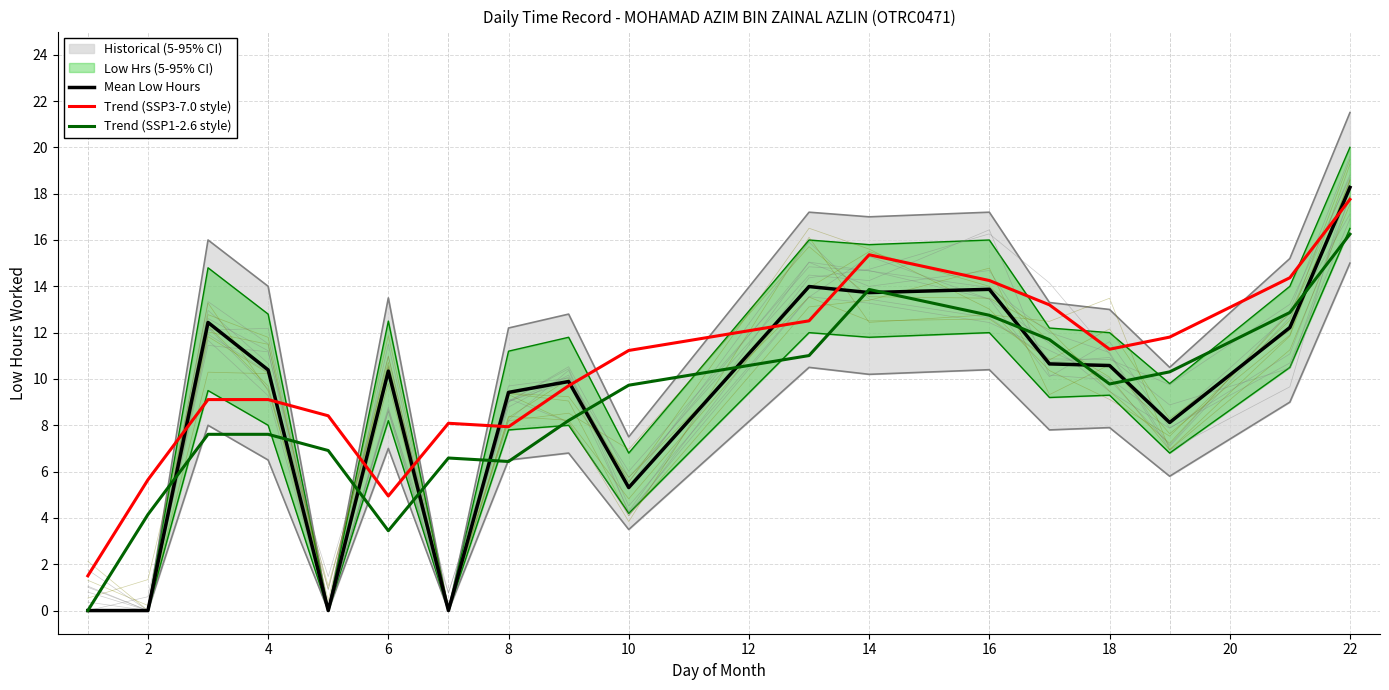

Which series has the largest total across all categories?

Trend (SSP3-7.0 style)